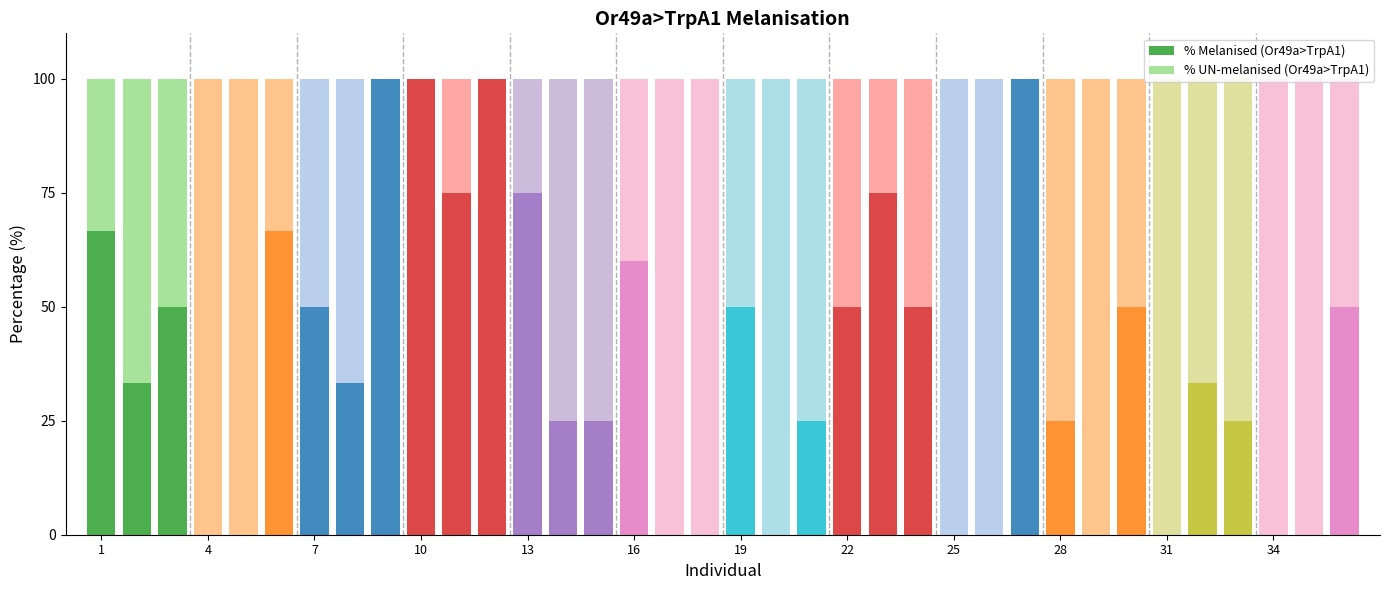

Reading right to left, what are all the values shown in this chart?

% Melanised (Or49a>TrpA1): 50.0	0.0	0.0	25.0	33.3	0.0	50.0	0.0	25.0	100.0	0.0	0.0	50.0	75.0	50.0	25.0	0.0	50.0	0.0	0.0	60.0	25.0	25.0	75.0	100.0	75.0	100.0	100.0	33.3	50.0	66.7	0.0	0.0	50.0	33.3	66.7
% UN-melanised (Or49a>TrpA1): 50.0	100.0	100.0	75.0	66.7	100.0	50.0	100.0	75.0	0.0	100.0	100.0	50.0	25.0	50.0	75.0	100.0	50.0	100.0	100.0	40.0	75.0	75.0	25.0	0.0	25.0	0.0	0.0	66.7	50.0	33.3	100.0	100.0	50.0	66.7	33.3